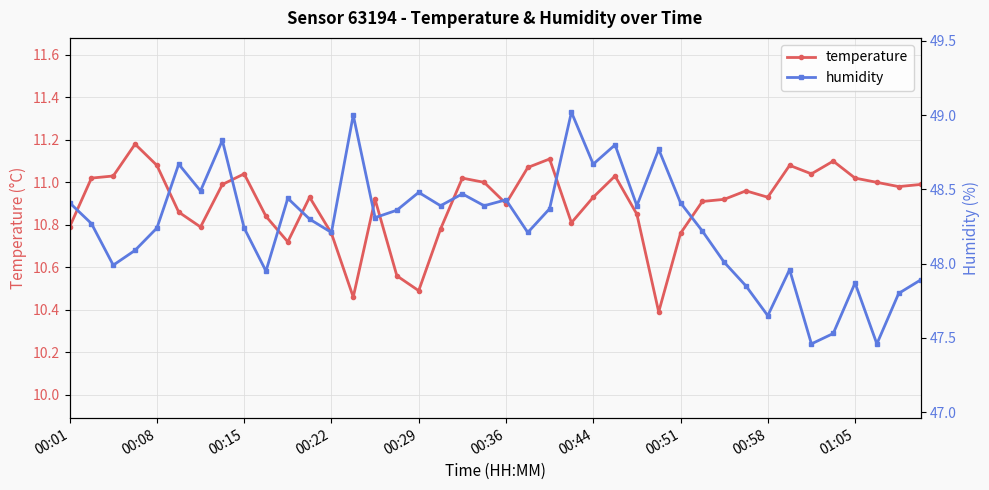

Between 00:51 and 00:22, which is larger?

00:22